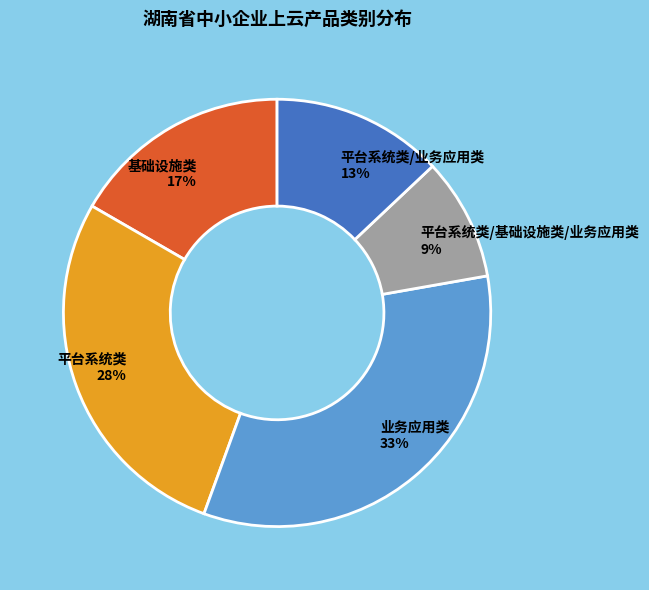

What is the ratio of the value at 基础设施类 17% to the value at 平台系统类/业务应用类 13%?

1.3